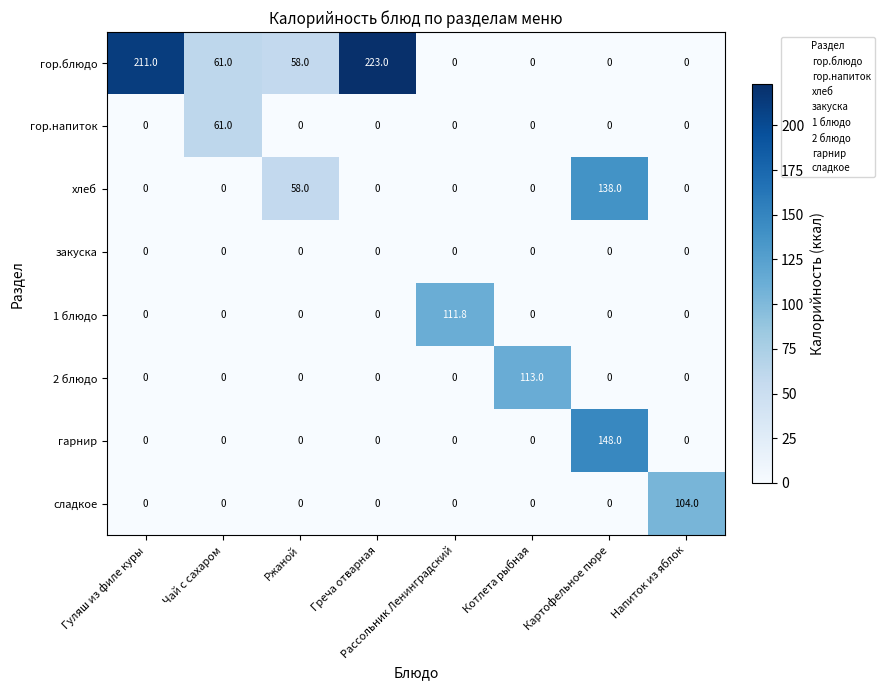

What is the total value across all series at Чай с сахаром?

122.0